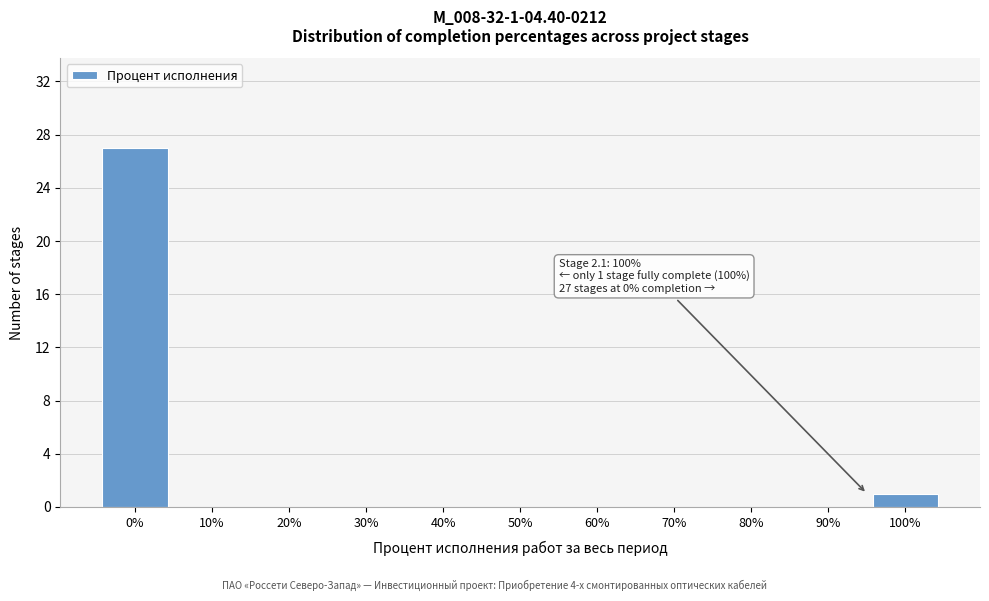

Reading left to right, list all the values displayed in this chart.

0%=27	10%=0	20%=0	30%=0	40%=0	50%=0	60%=0	70%=0	80%=0	90%=0	100%=1